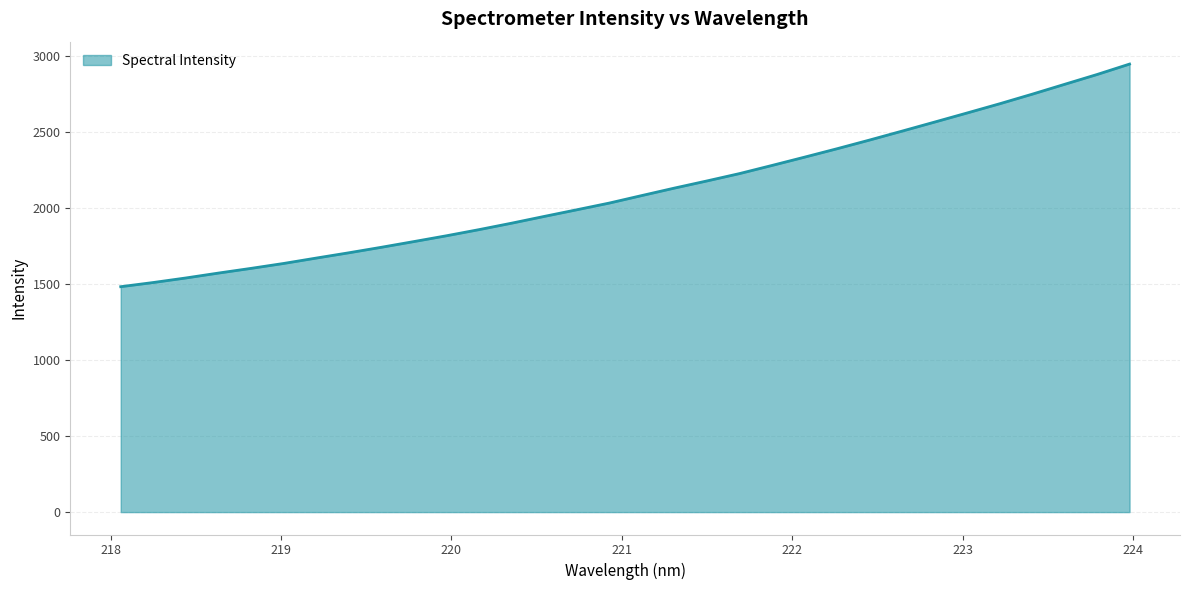

What is the maximum value shown in the chart?

2944.4